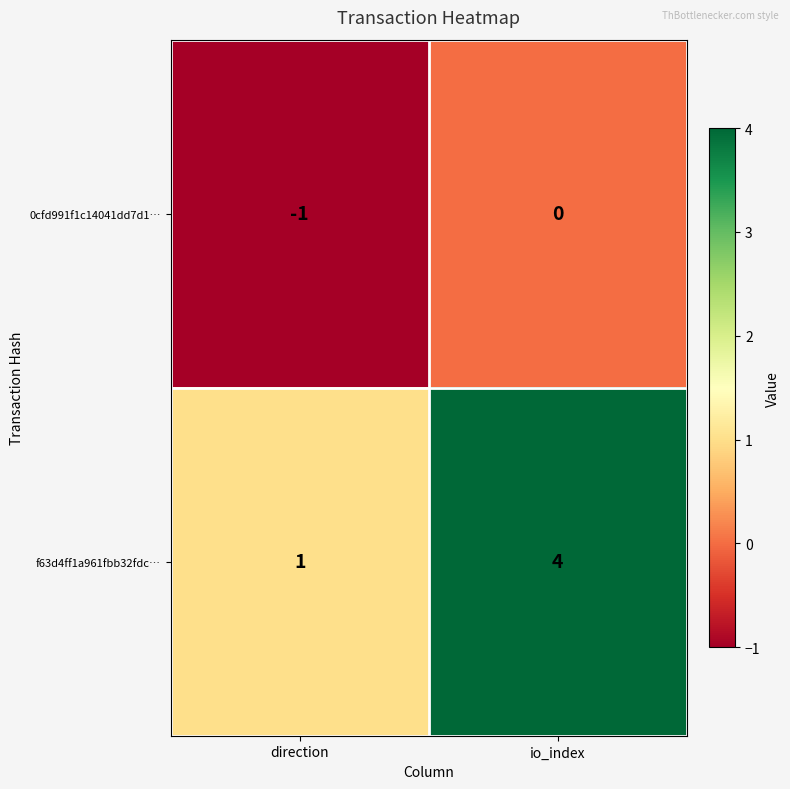

Is it true that f63d4ff1a961fbb32fdc… equals 1 at direction?

True